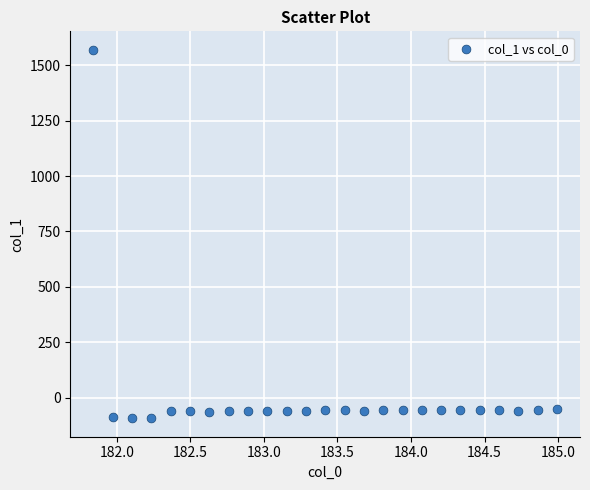

What is the range of Y values (max minus min)?

1661.9